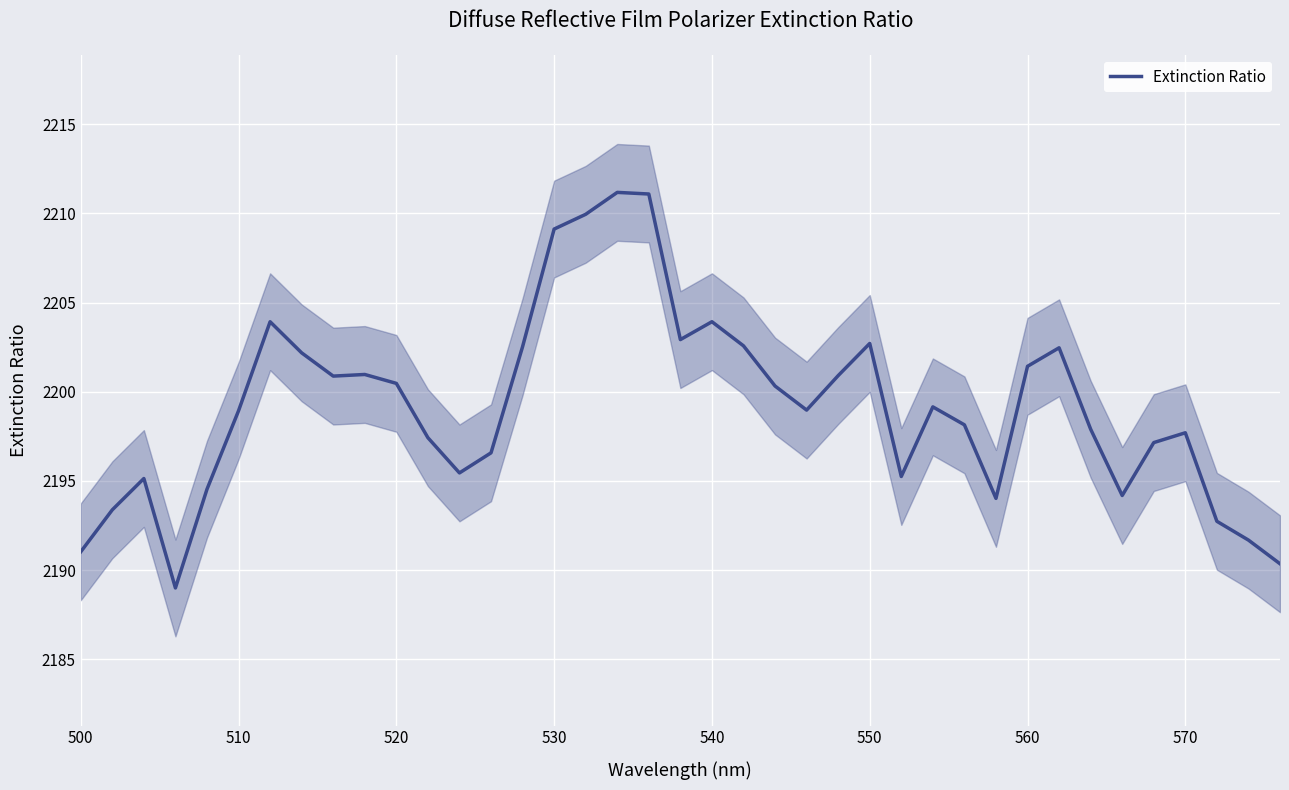

What is the highest value of the Extinction Ratio series?

2211.2